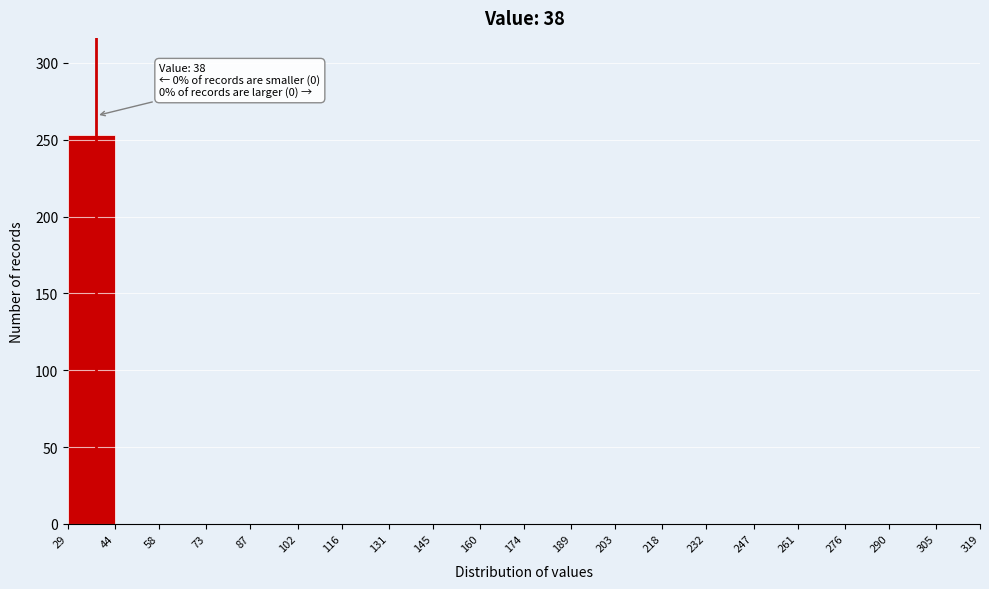

Over which range of the x-axis is the bar tallest?

29 to 44